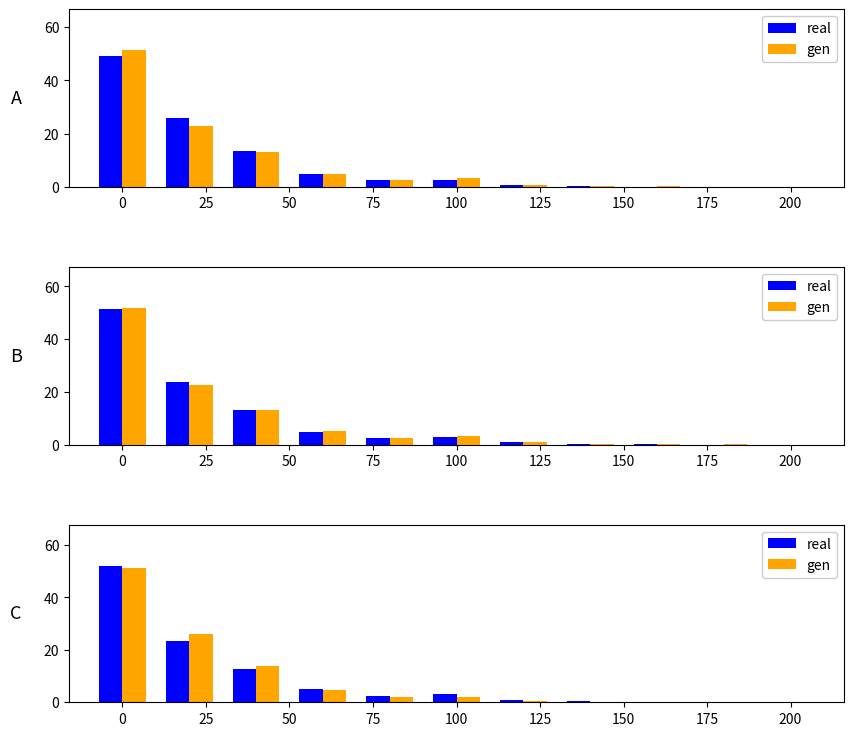

At 175, list the series in order from smallest to largest.

real, gen